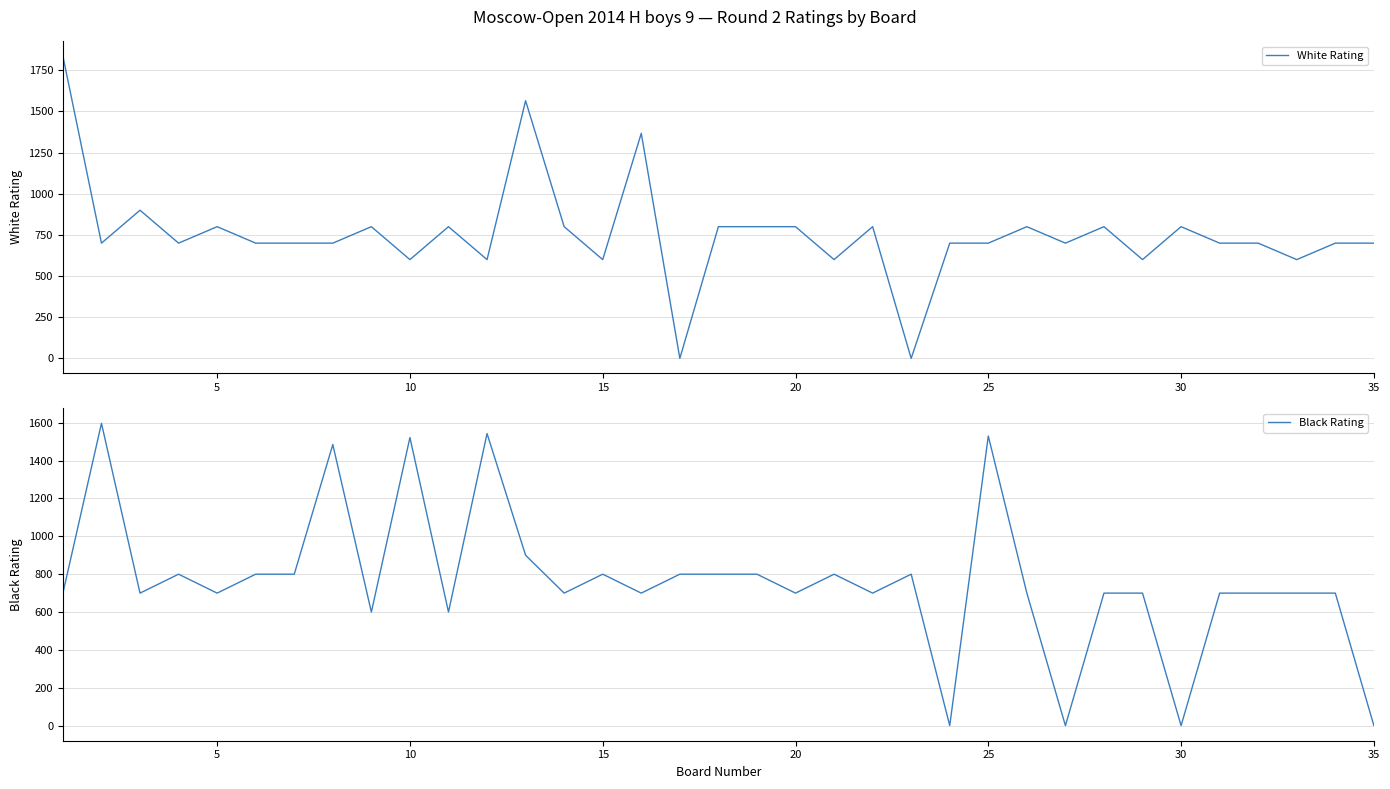

How many data points in White Rating are less than 700?

8